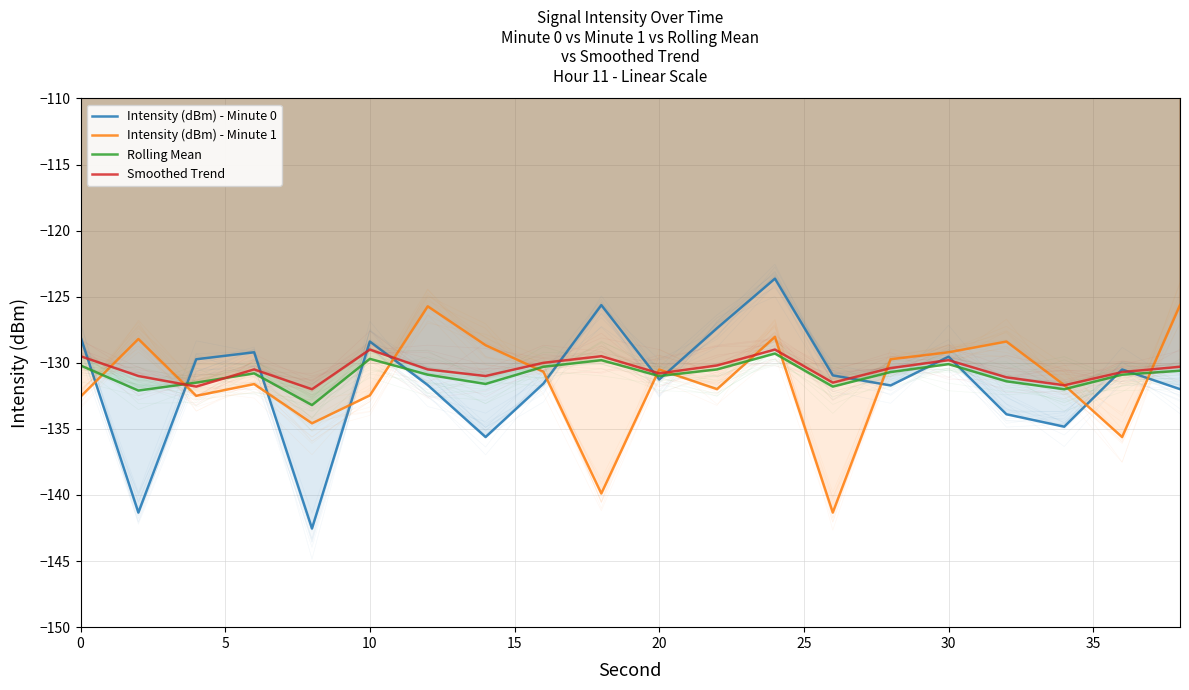

At how many categories does at least one series exceed -131?

18